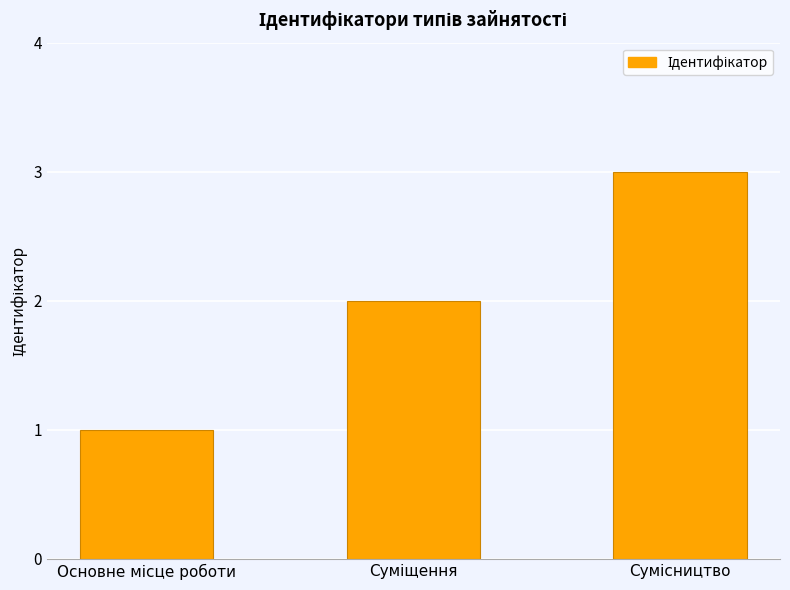

What is the greatest value displayed?

3